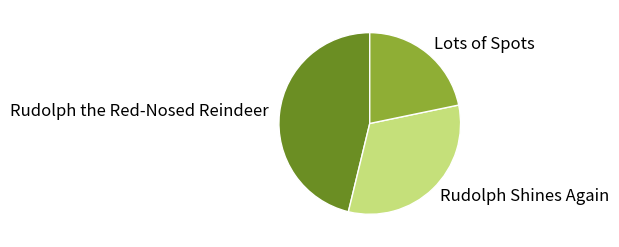

Is the sum of Rudolph Shines Again and Rudolph the Red-Nosed Reindeer greater than half?

Yes